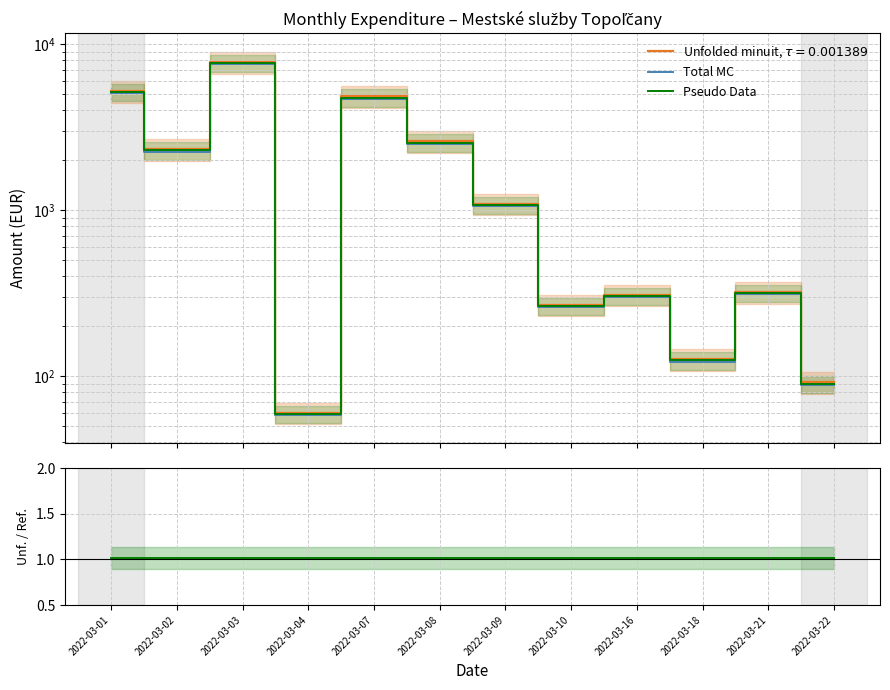

True or false: Pseudo Data / Total MC has a value of 0.6 at 2022-03-22.

False